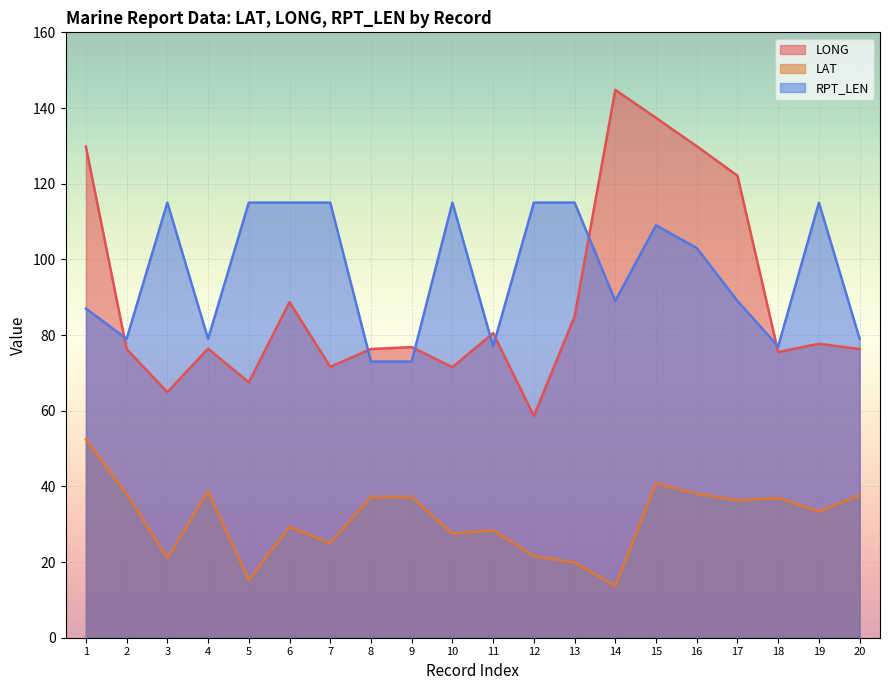

What is the difference between the maximum and minimum values in the LAT series?

38.7